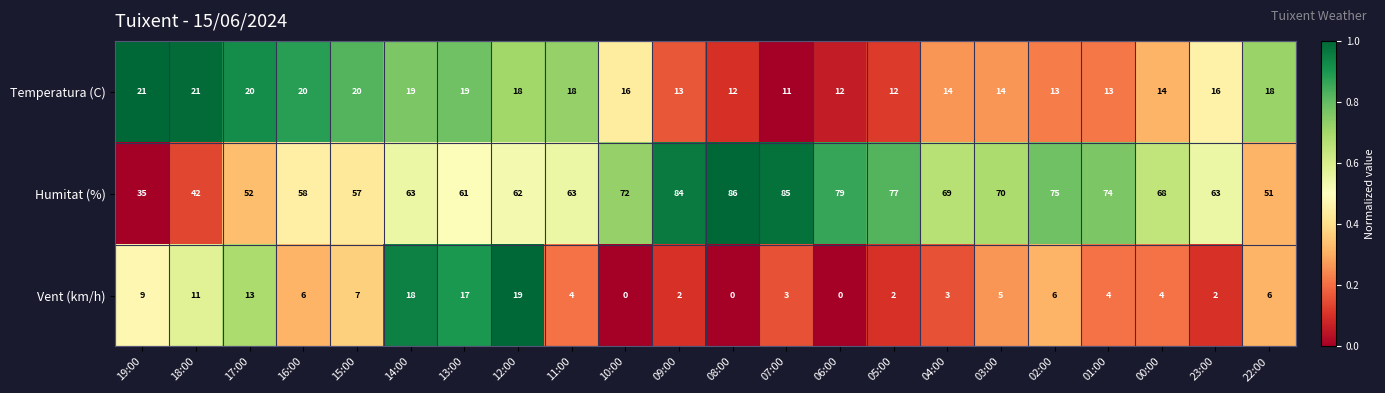

Count the number of data series in this chart.

3